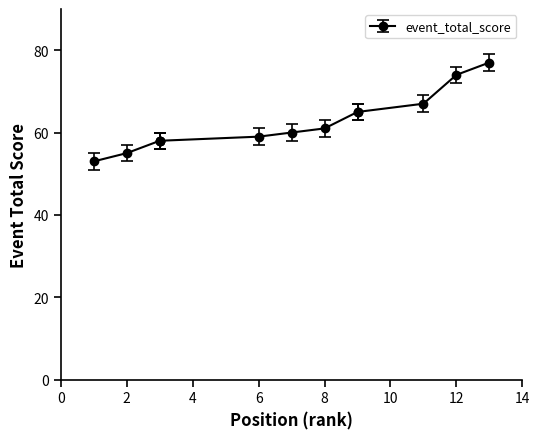

The chart shows a value of 65 at 9. True or false?

True